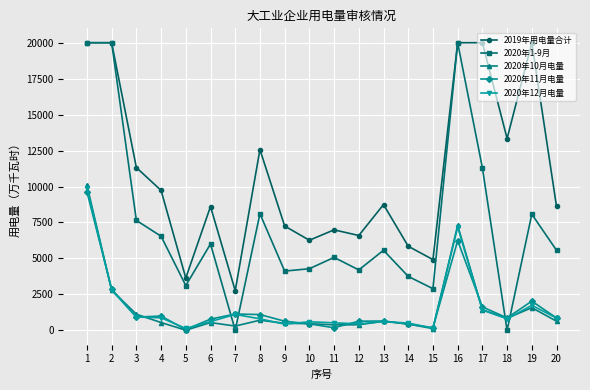

Between 6 and 8, which series saw the biggest shift?

2019年用电量合计